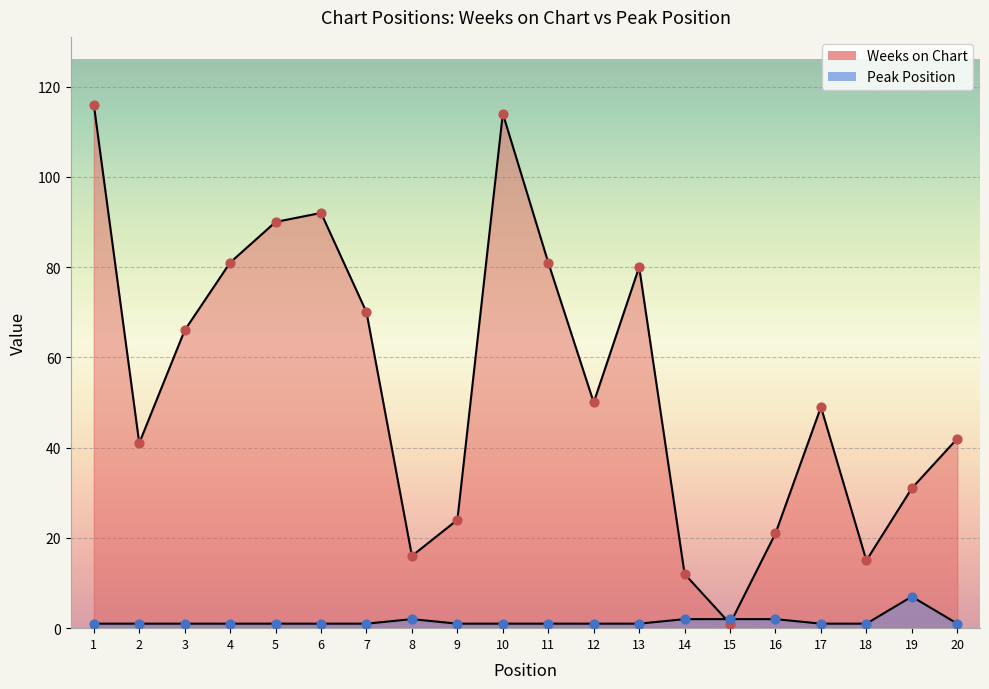

At which category is the sum across all series the highest?

1